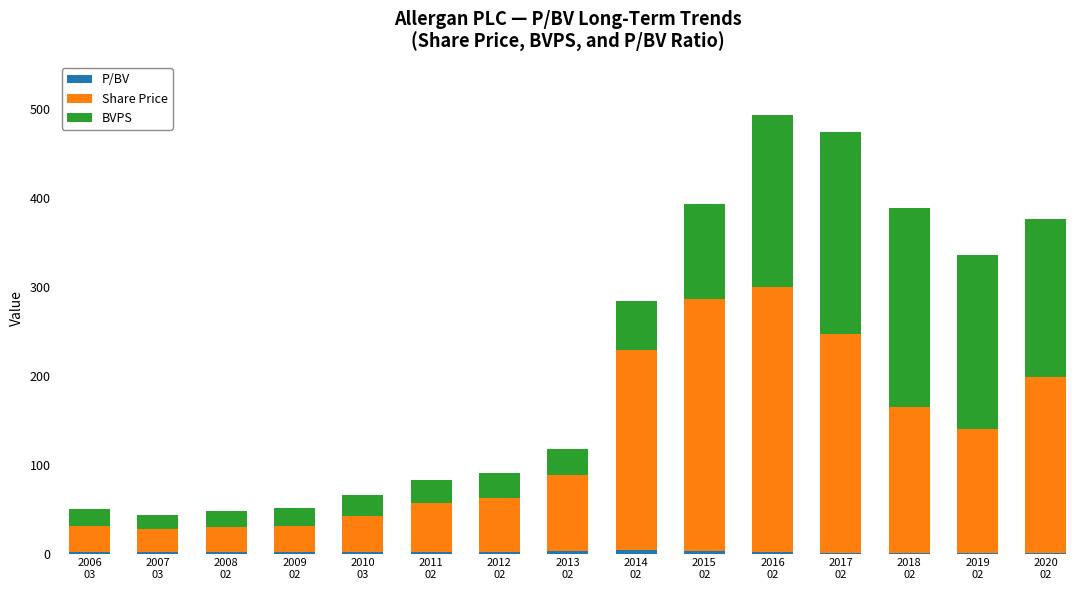

Between 2016
02 and 2018
02, which series saw the biggest shift?

Share Price